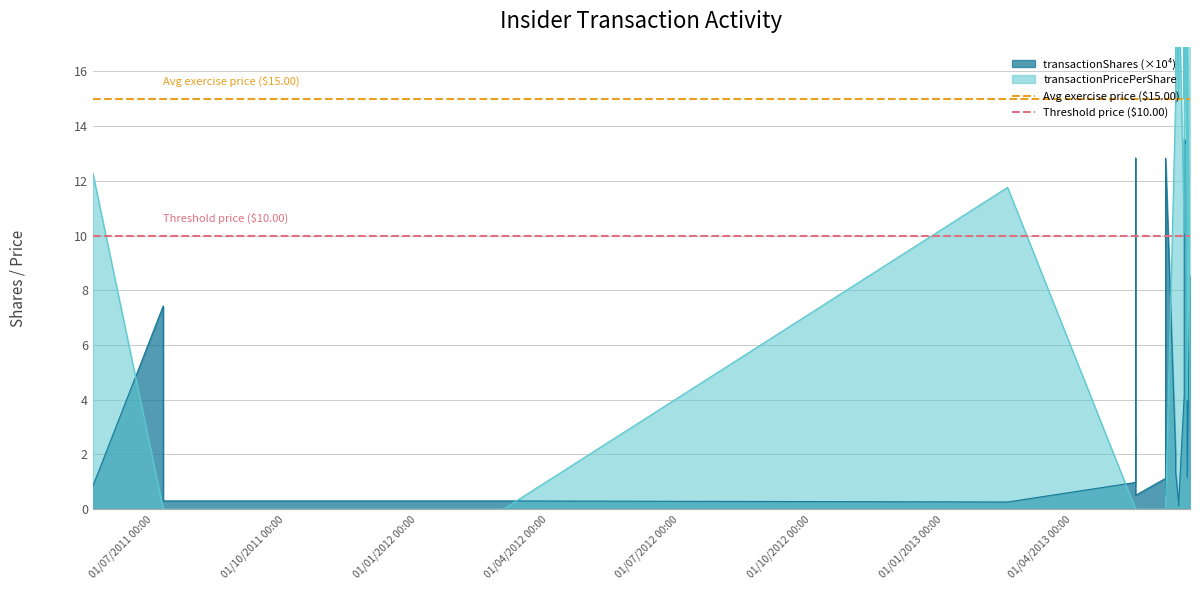

Which series has the largest total across all categories?

Avg exercise price ($15.00)